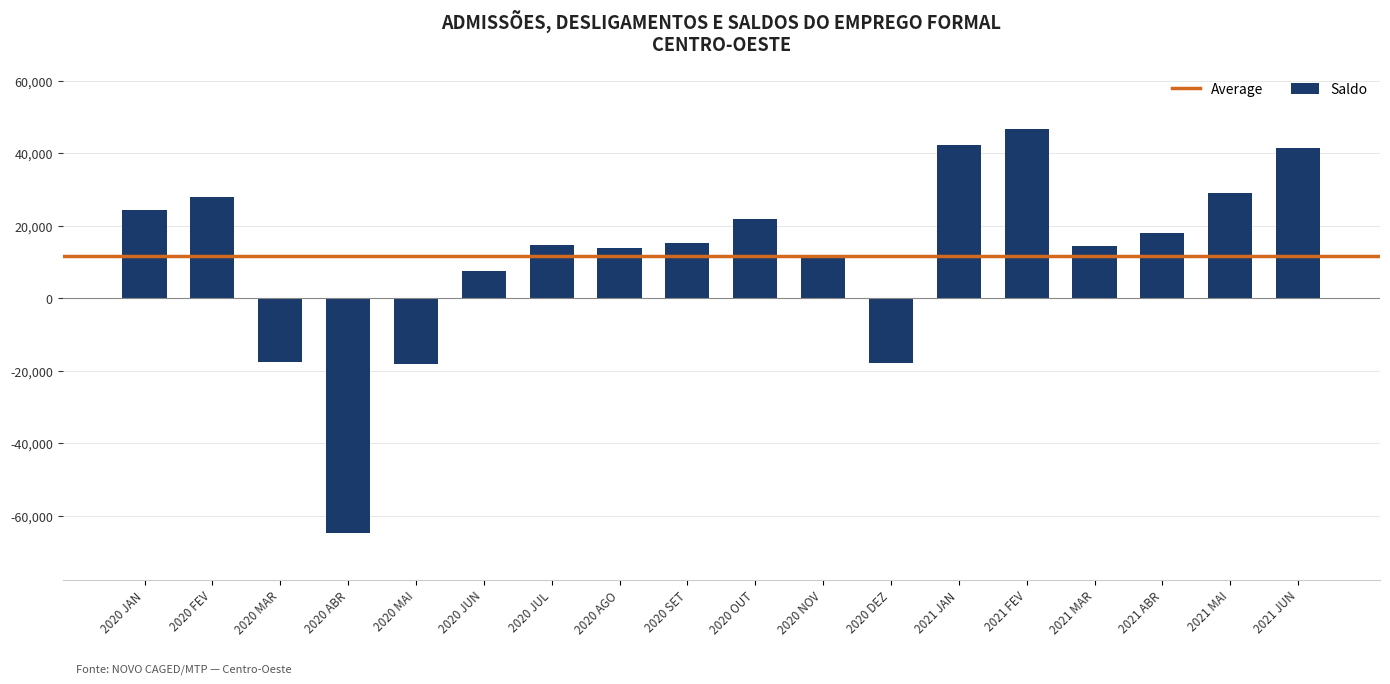

Which label corresponds to the largest value in the chart?

2021 FEV